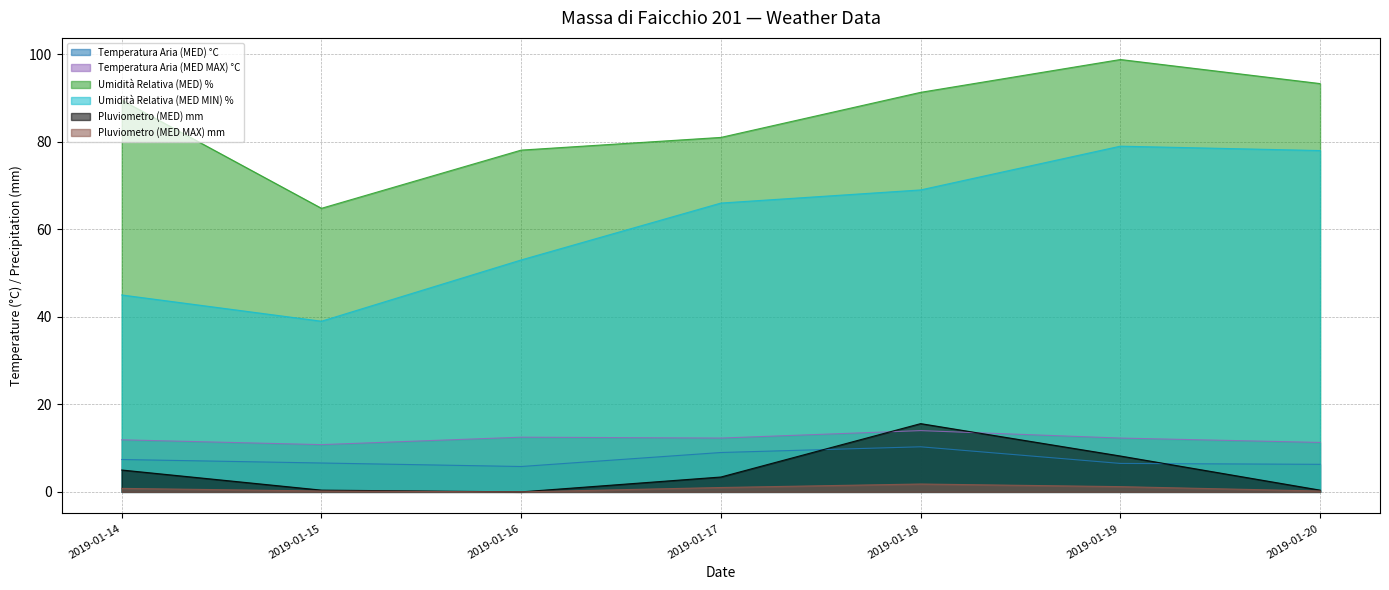

True or false: Pluviometro (MED MAX) mm has a value of -0.9 at 2019-01-16.

False